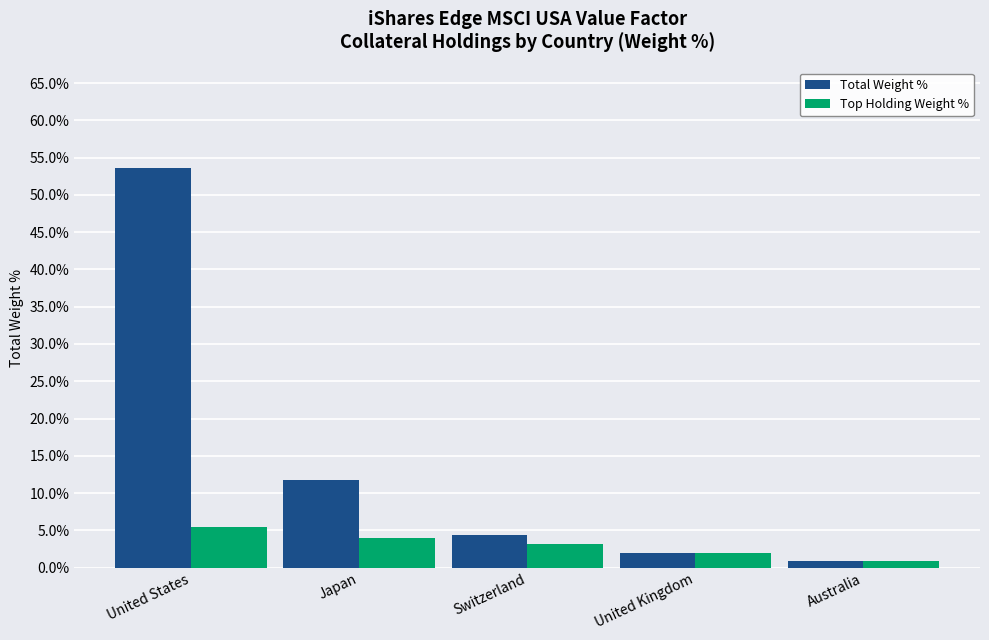

What is the label of the 1st bar from the right?

Australia